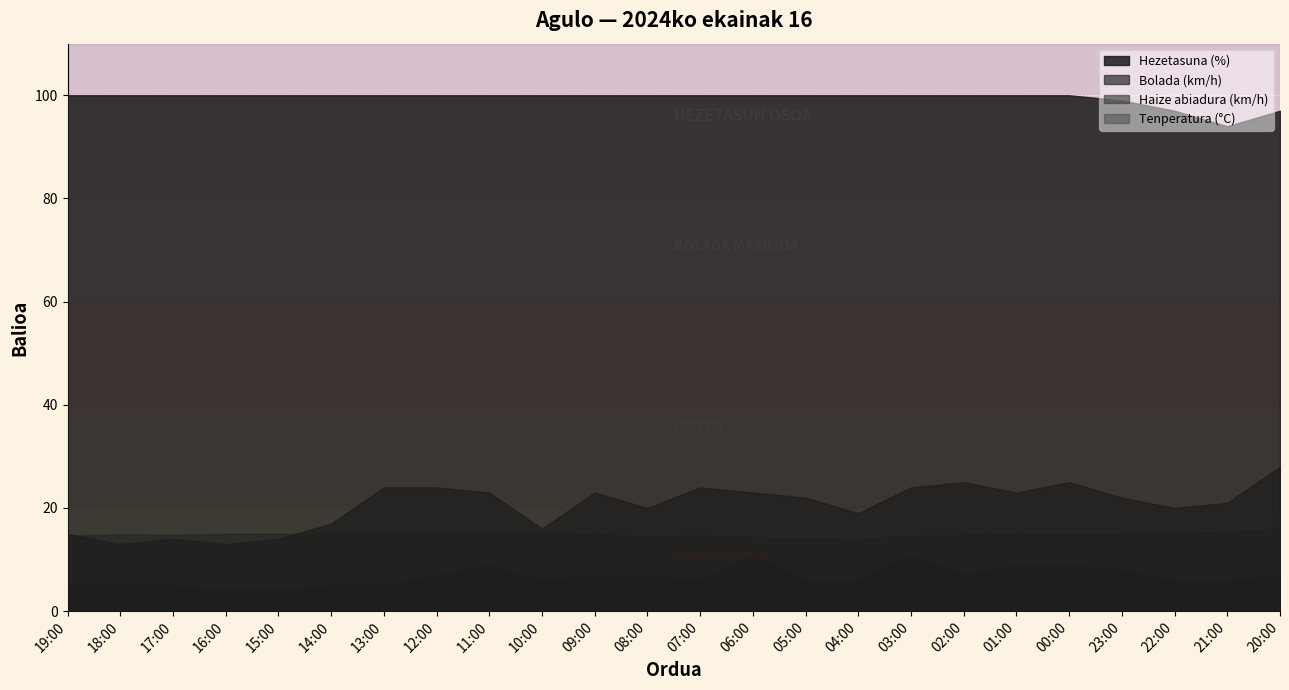

What is the lowest value of the Haize abiadura (km/h) series?

4.0